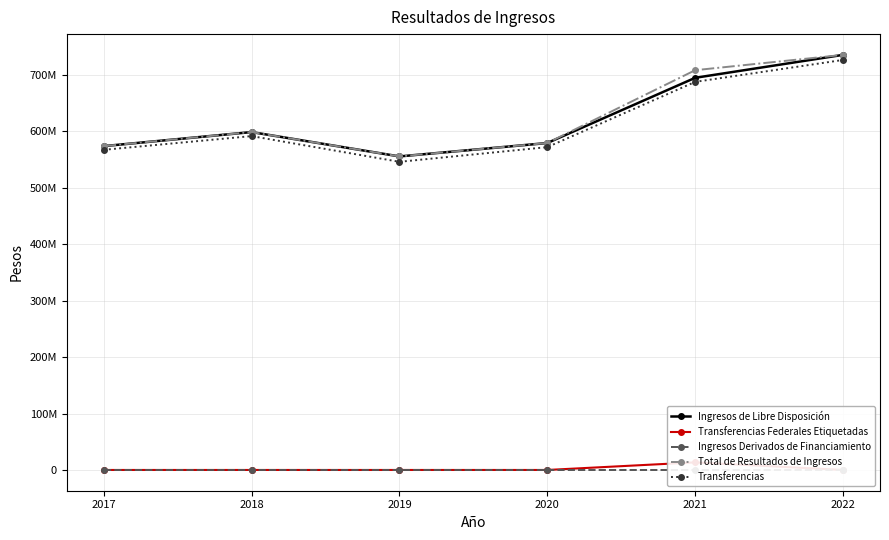

Reading right to left, extract all data points from this chart.

Ingresos de Libre Disposición: 2022=735500000.0	2021=694863574.7	2020=579317454.2	2019=555540930.2	2018=598706346.8	2017=573789917.0
Transferencias Federales Etiquetadas: 2022=0.0	2021=13471562.5	2020=0.0	2019=0.0	2018=0.0	2017=0.0
Ingresos Derivados de Financiamiento: 2022=0.0	2021=0.0	2020=0.0	2019=0.0	2018=0.0	2017=0.0
Total de Resultados de Ingresos: 2022=735500000.0	2021=708335137.2	2020=579317454.2	2019=555540930.2	2018=598706346.8	2017=573789917.0
Transferencias: 2022=726500000.0	2021=687656475.0	2020=572034000.0	2019=546011624.4	2018=591570502.6	2017=567275998.0